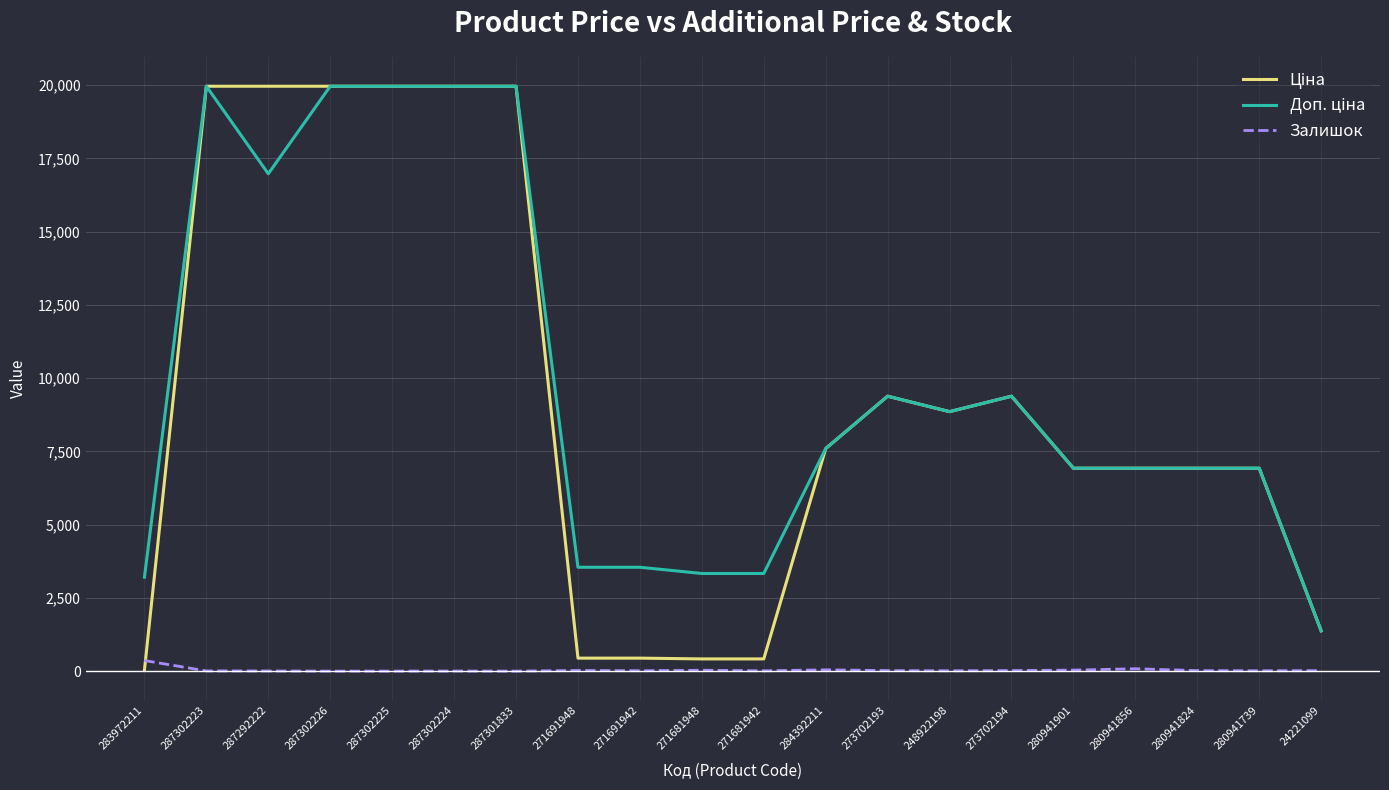

What is the greatest value displayed?

19964.2